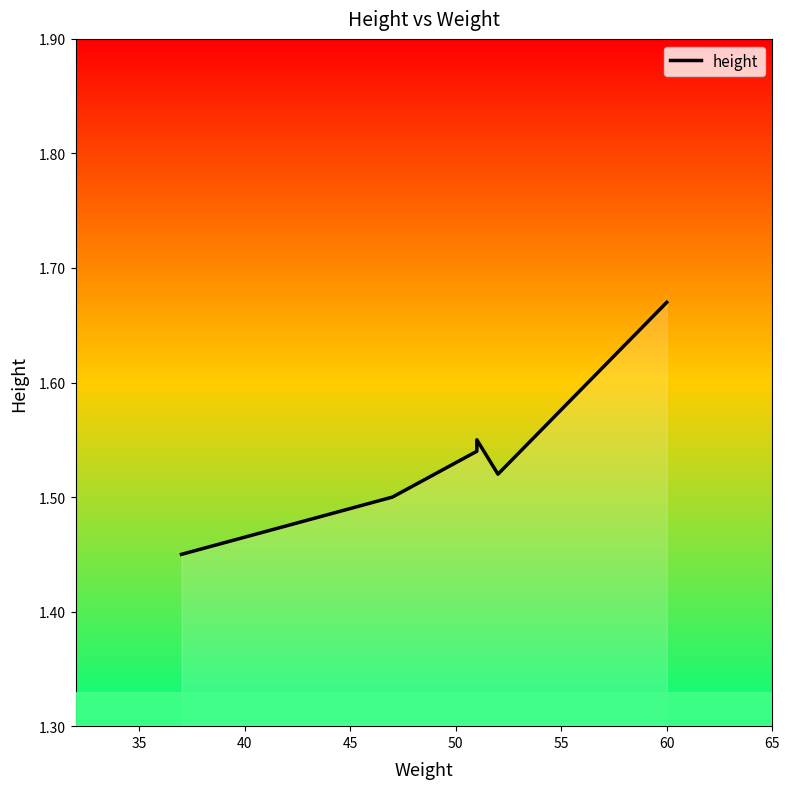

What is the sum of the values at 55 and 35?

3.2